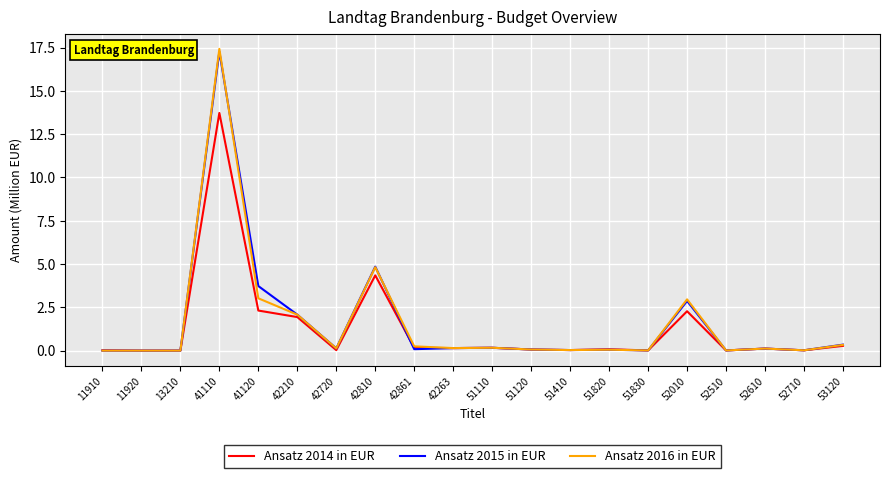

At which label is Ansatz 2016 in EUR closest to 8?

42810